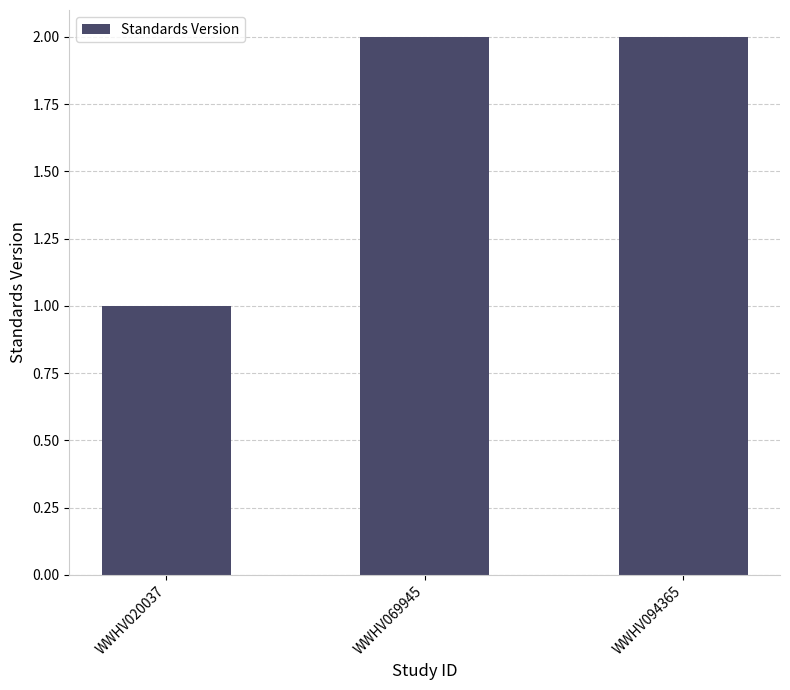

True or false: the data shows 2 at WWHV094365.

True